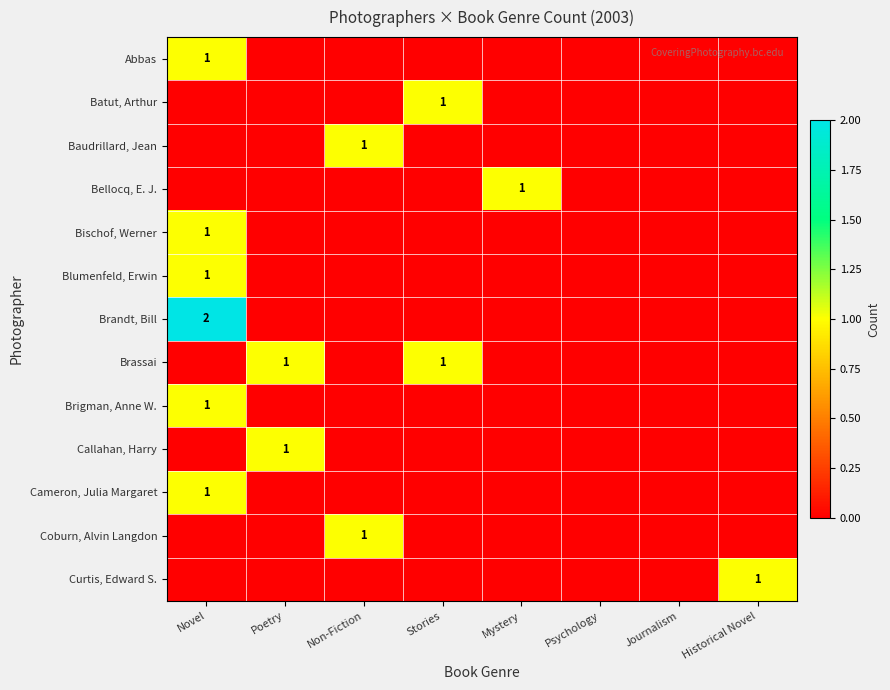

The value of Cameron, Julia Margaret at Novel is 2. True or false?

False